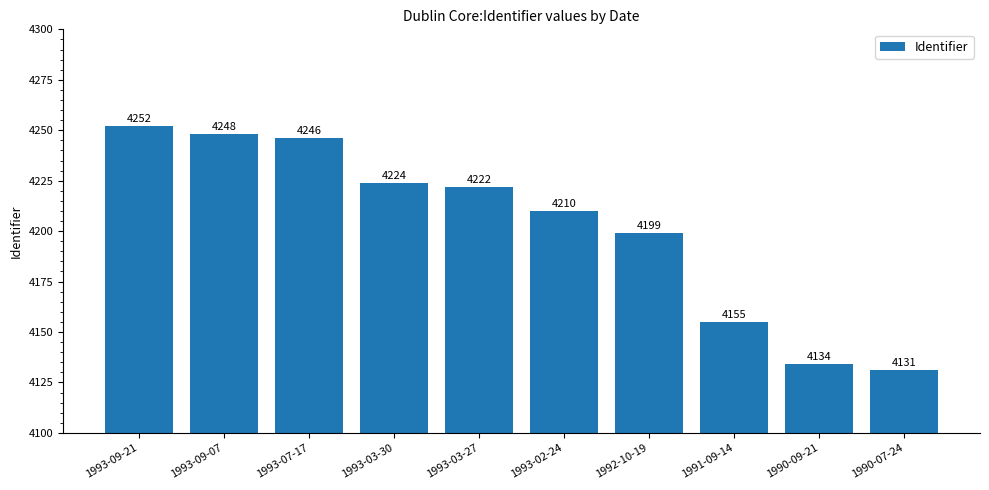

Rank the categories by value from lowest to highest.

1990-07-24, 1990-09-21, 1991-09-14, 1992-10-19, 1993-02-24, 1993-03-27, 1993-03-30, 1993-07-17, 1993-09-07, 1993-09-21